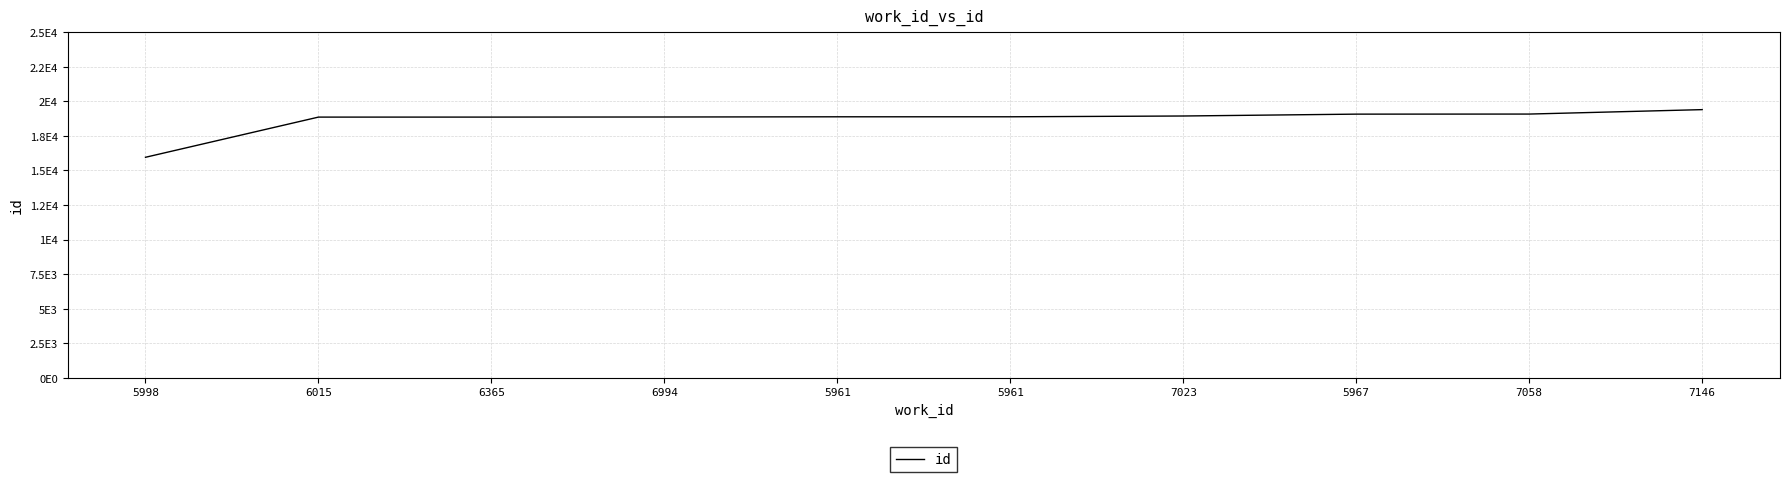

Is this an area chart (filled region under the line)?

No